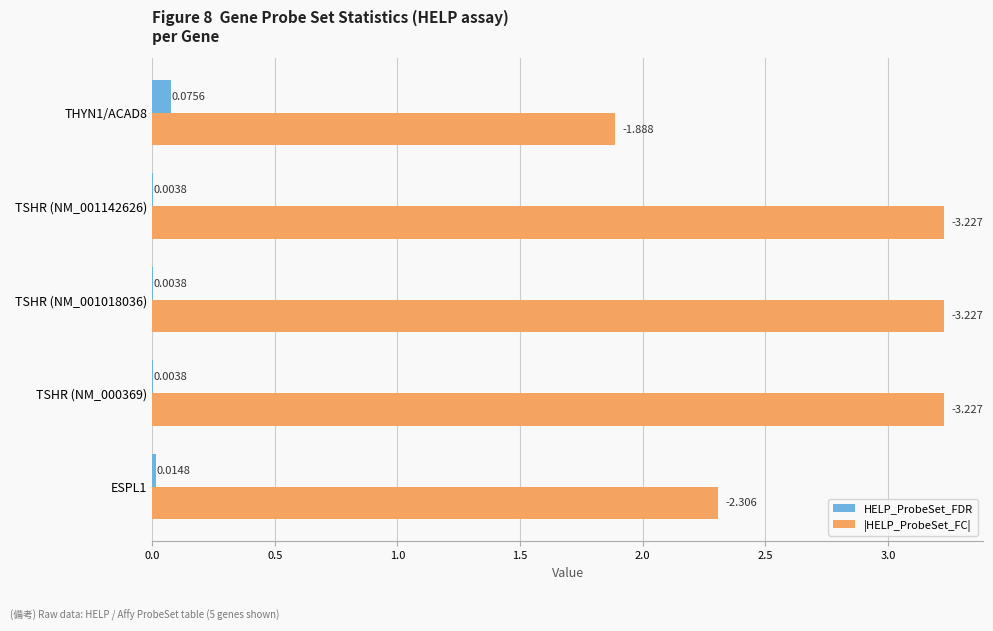

How many distinct data groups are displayed?

2